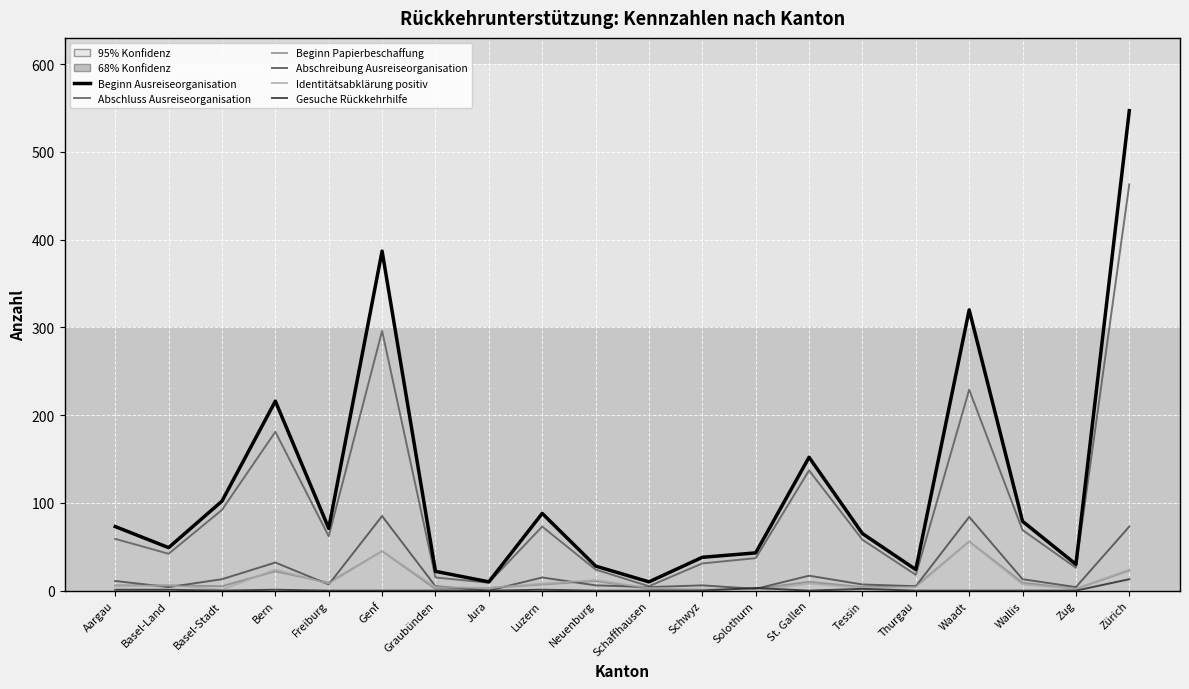

The value of Beginn Ausreiseorganisation at Bern is 216. True or false?

True